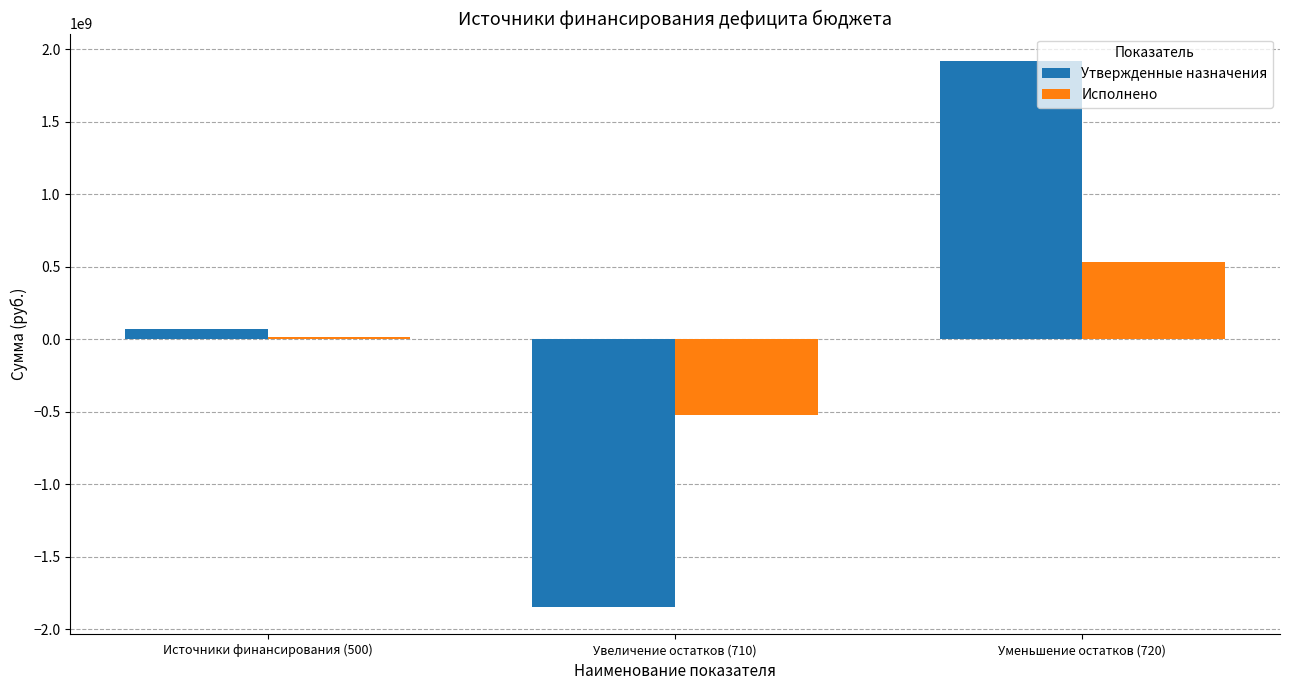

True or false: Исполнено has a value of 120934882.6 at Уменьшение остатков (720).

False